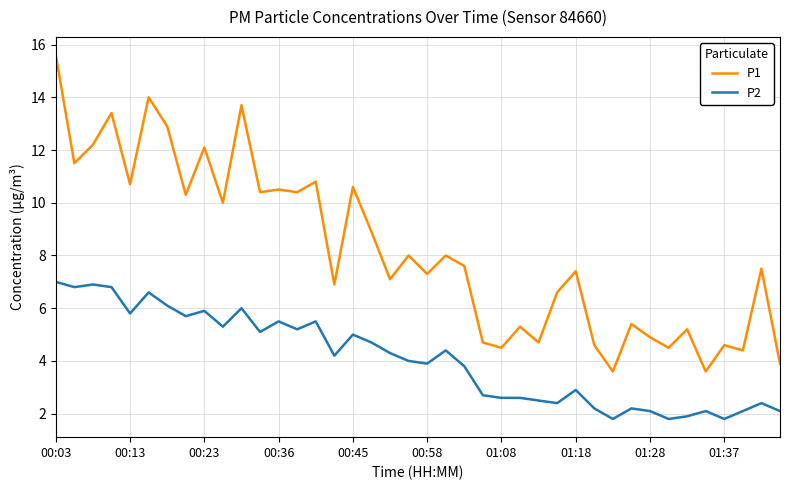

Which series has the widest spread of values?

P1